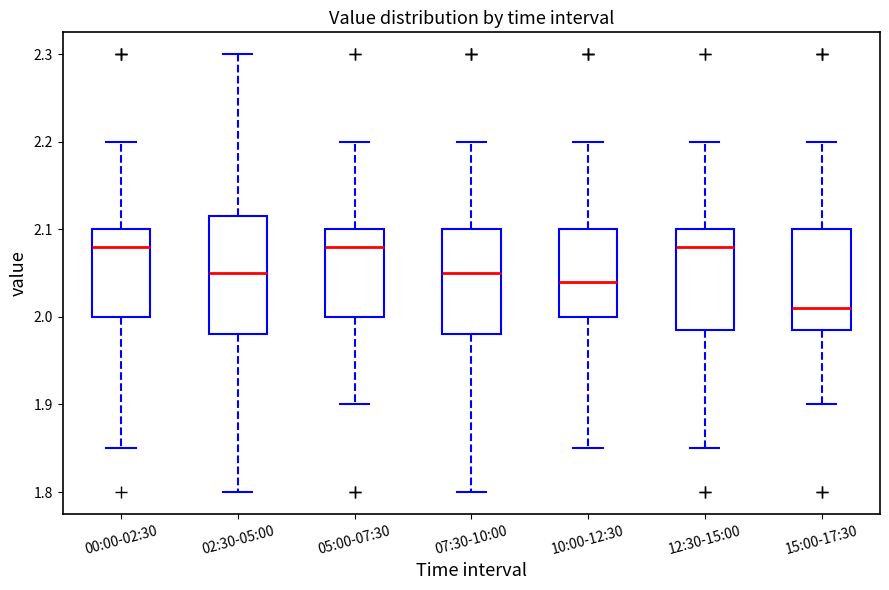

Where does the lower whisker of the box for 10:00-12:30 end on the y-axis? The values are not printed on the chart, so give them approximately, as read against the axis.

1.85